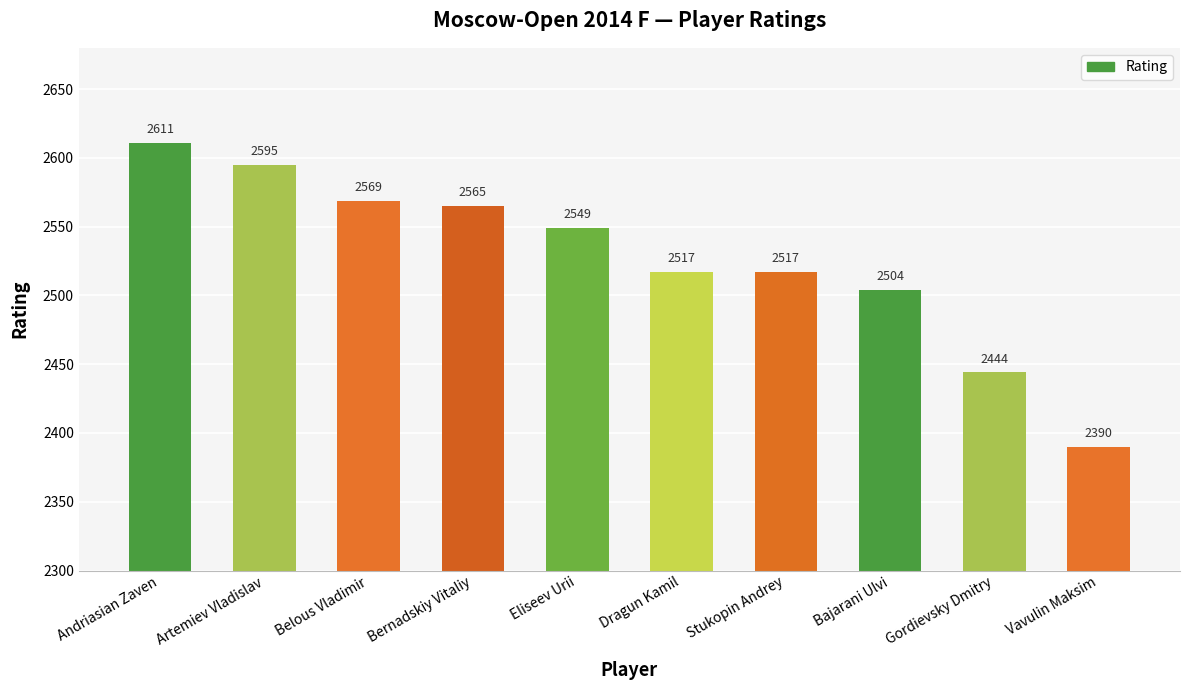

Is it true that the value at Vavulin Maksim is 2390?

True